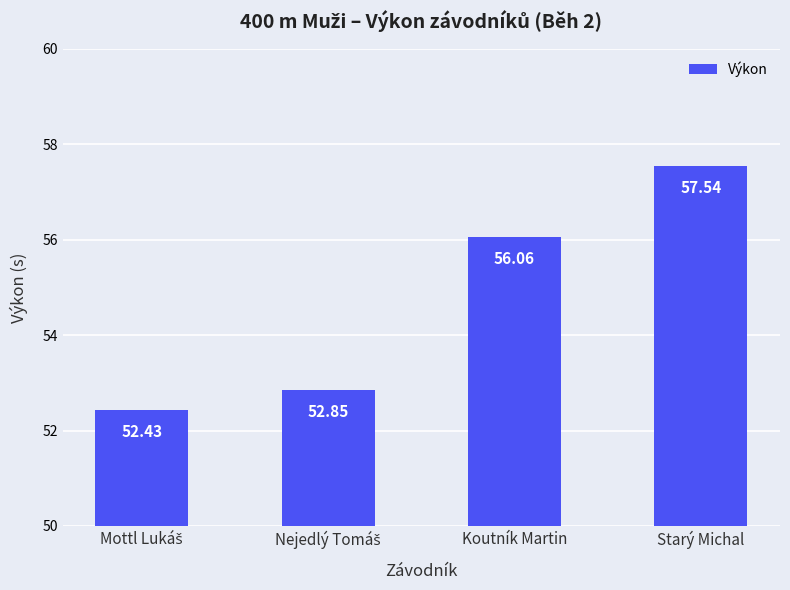

True or false: the data shows 57.5 at Starý Michal.

True